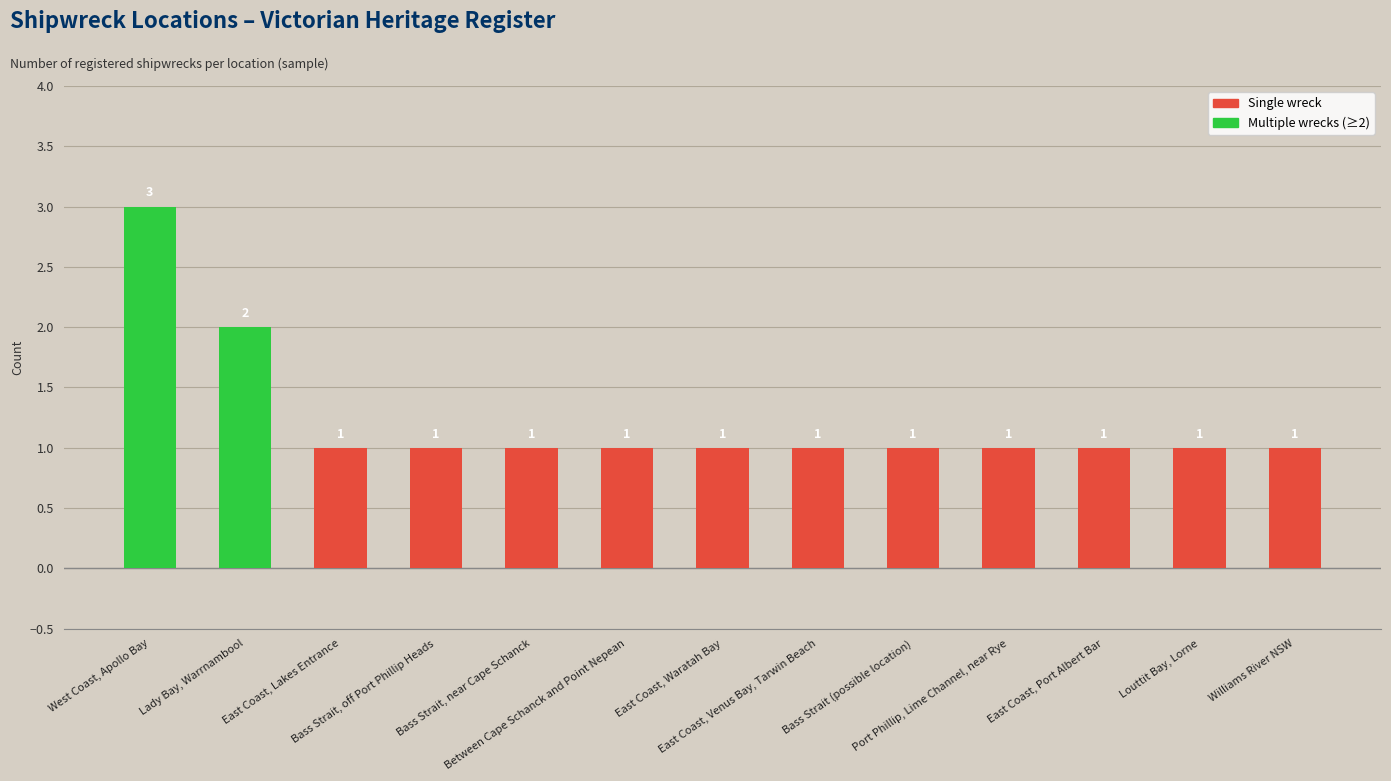

How many values are between 1 and 2?

12